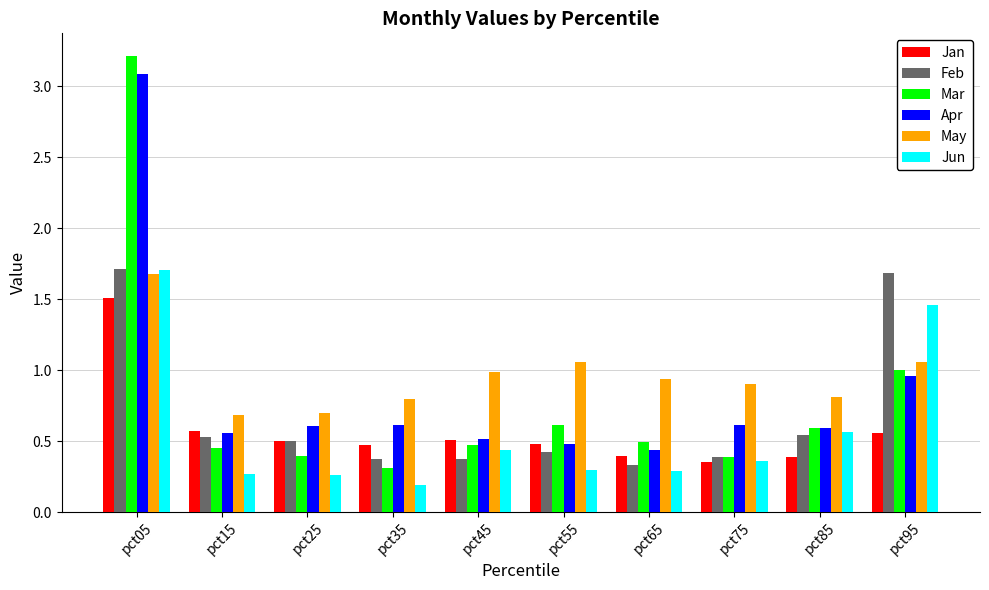

Does the chart contain any negative values?

No